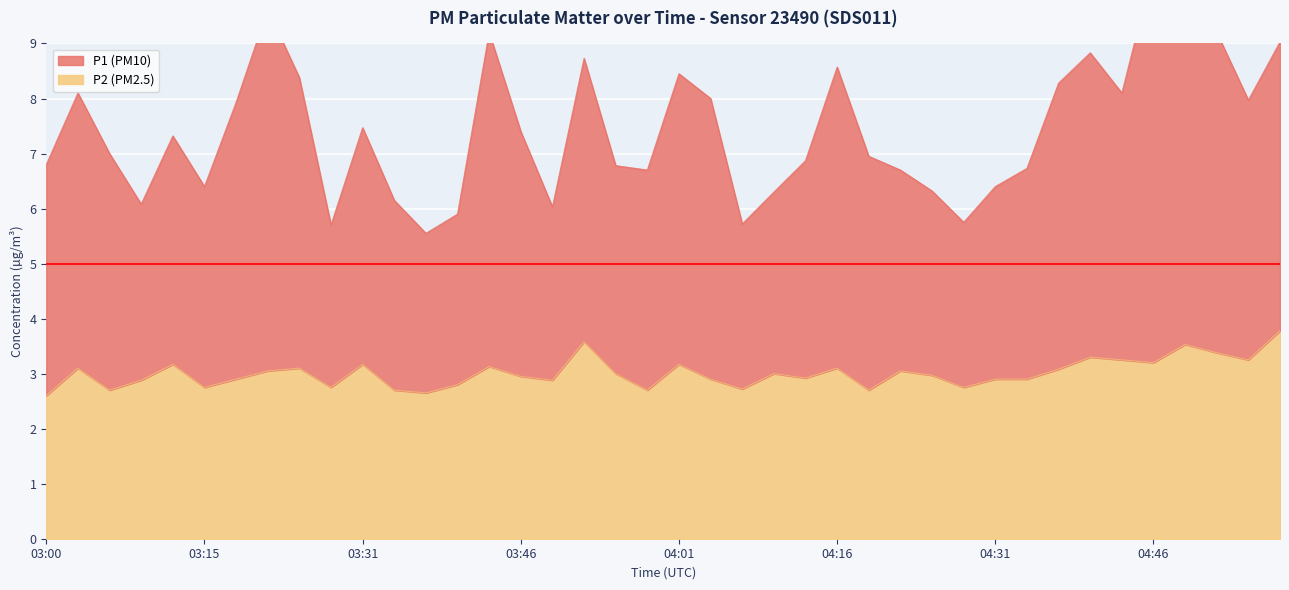

List the series in order of their overall mean, highest first.

P1, P2